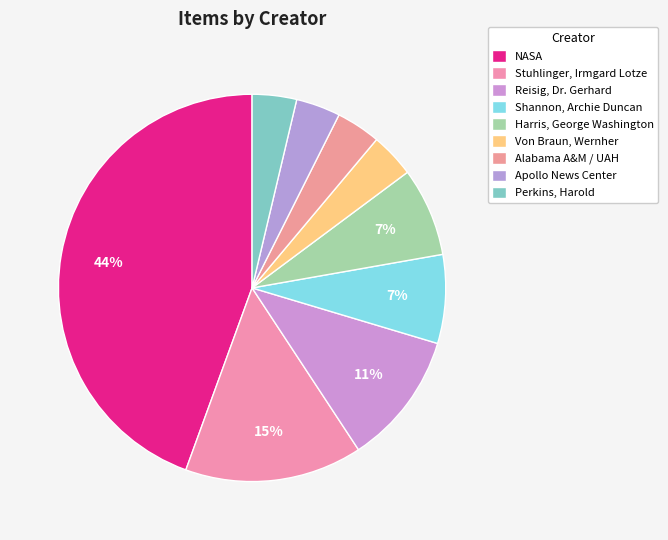

How many slices are in this pie chart?

9